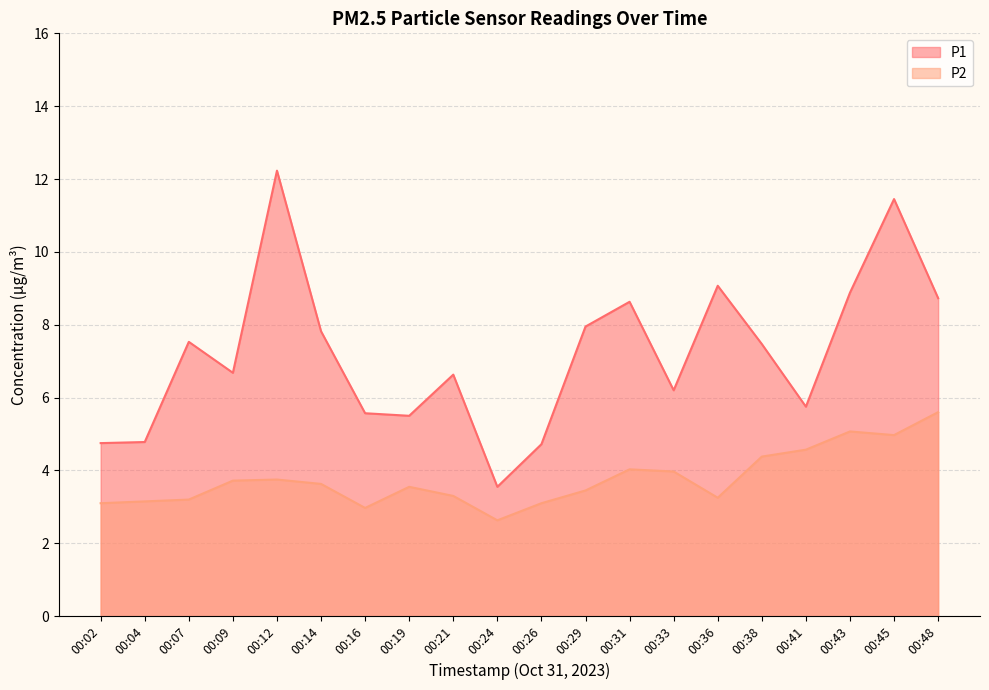

Is it true that P2 equals 3.6 at 00:14?

True